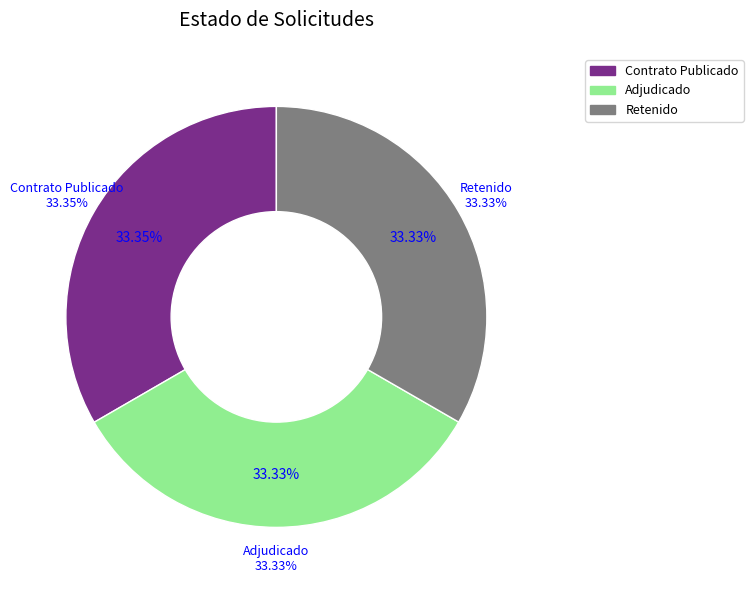

Which slice is the smallest?

RET